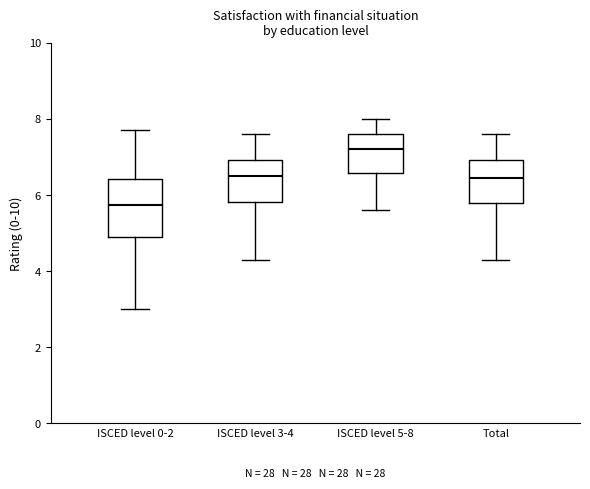

Where does the upper whisker of the box for ISCED level 3-4 end on the y-axis? The values are not printed on the chart, so give them approximately, as read against the axis.

7.6